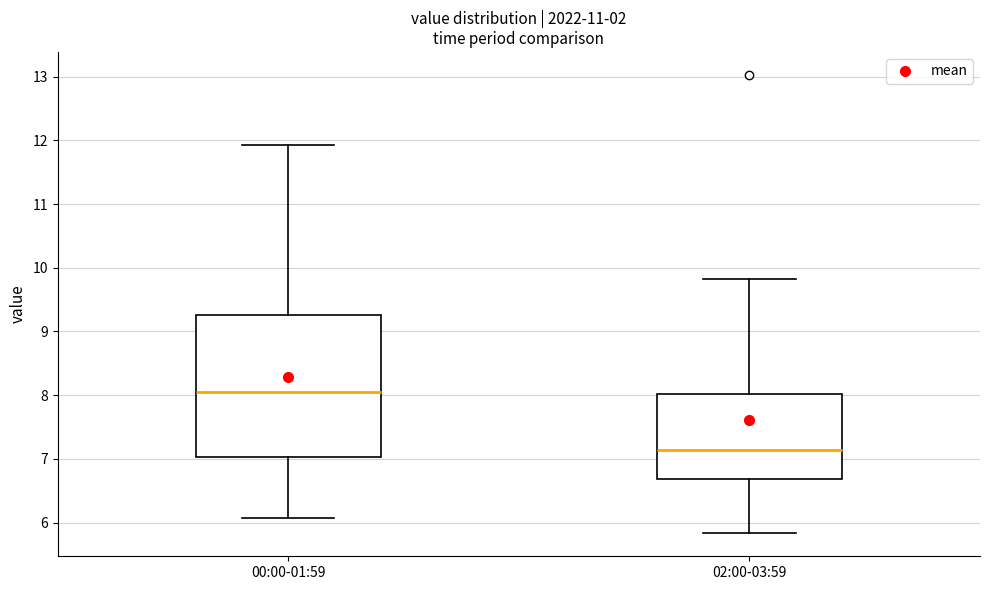

Which box's median line is the highest?

00:00-01:59